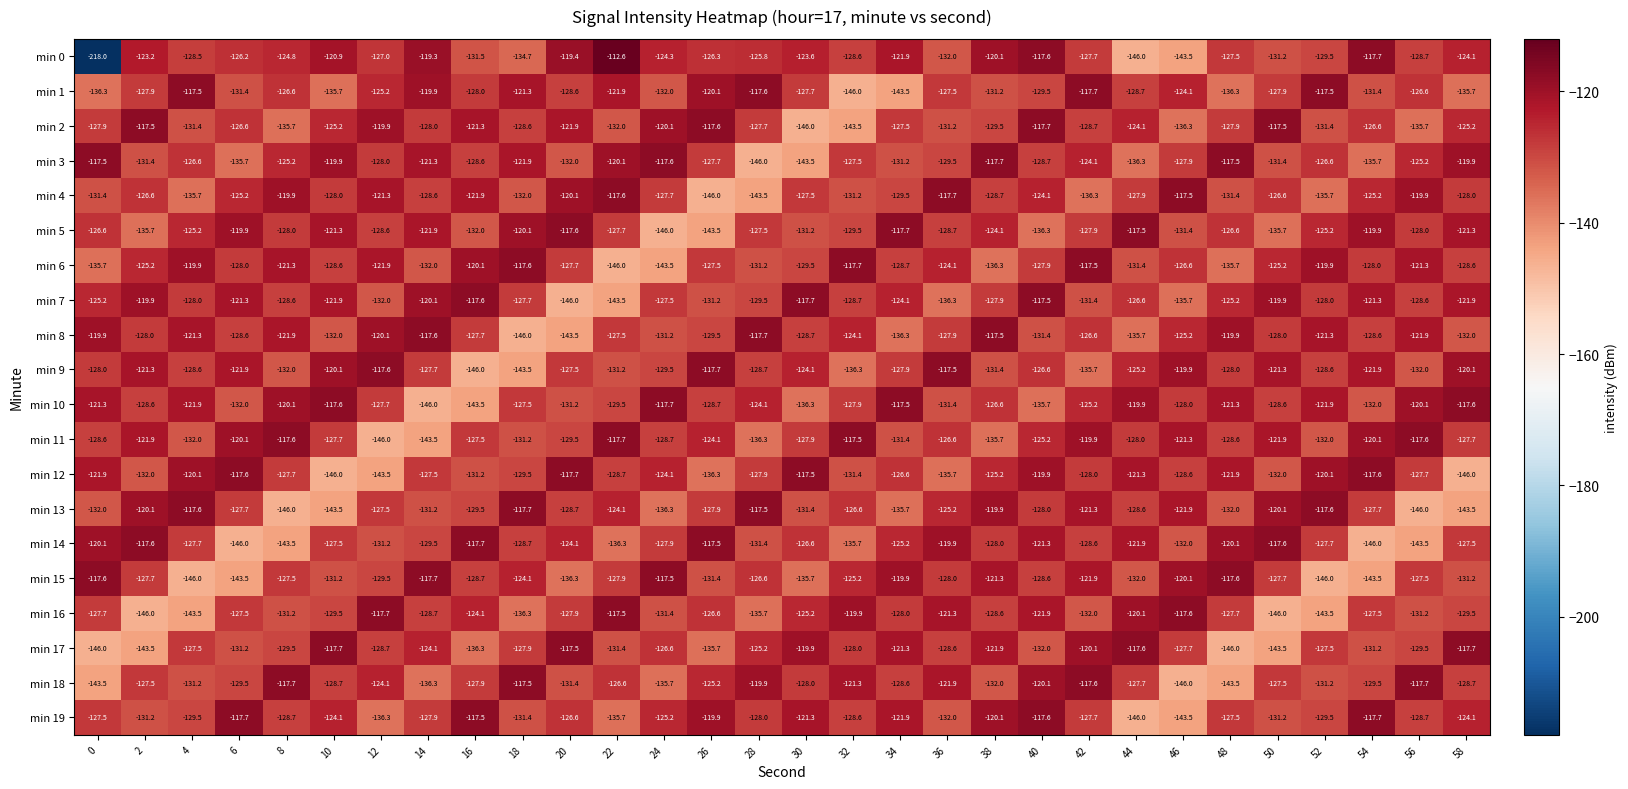

At 4, list the series in order from smallest to largest.

min 15, min 16, min 4, min 11, min 2, min 18, min 19, min 9, min 0, min 7, min 14, min 17, min 3, min 5, min 10, min 8, min 12, min 6, min 13, min 1